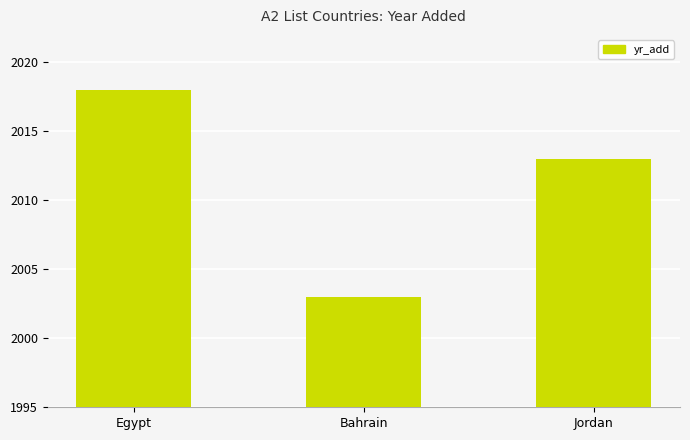

Does the chart contain any negative values?

No